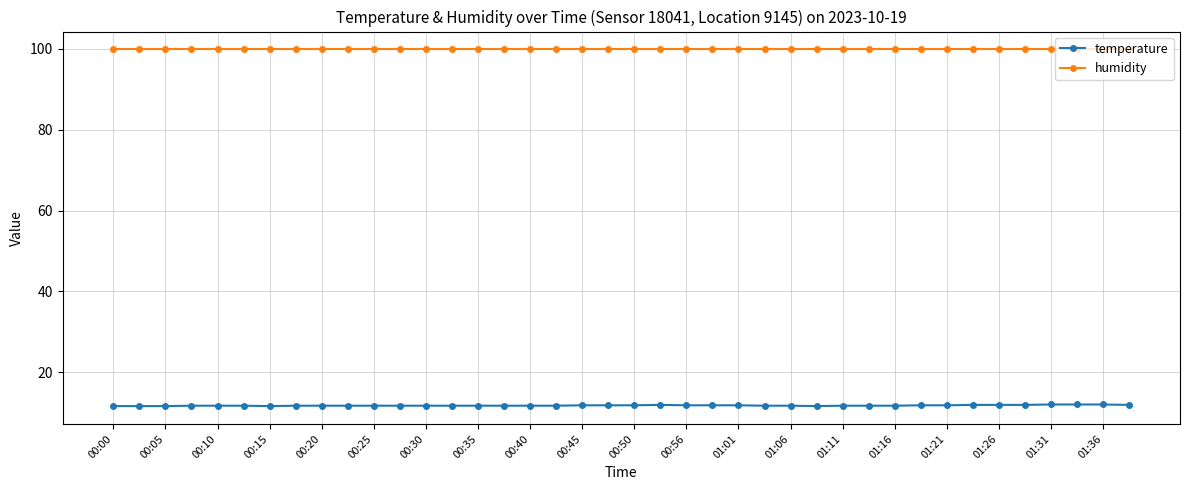

What is the maximum value shown in the chart?

99.9